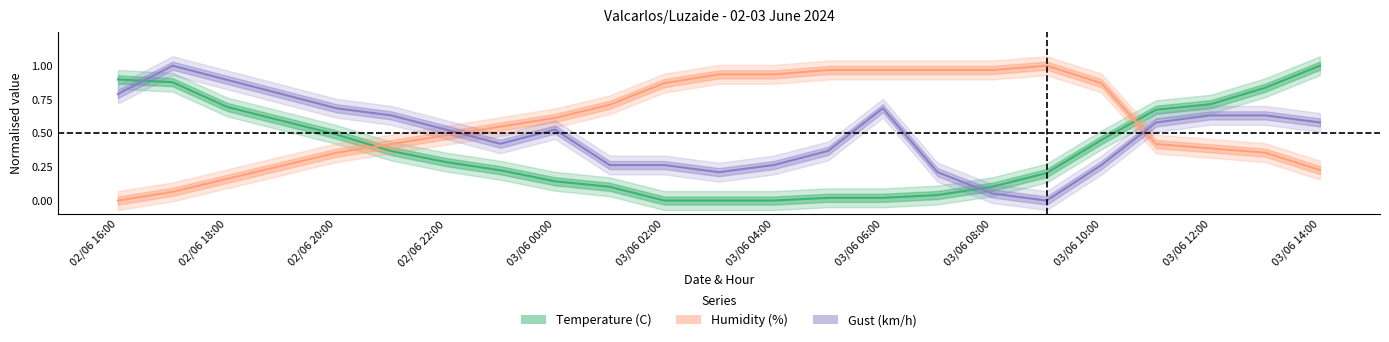

List the series in order of their overall mean, lowest first.

Temperature (C), Gust (km/h), Humidity (%)